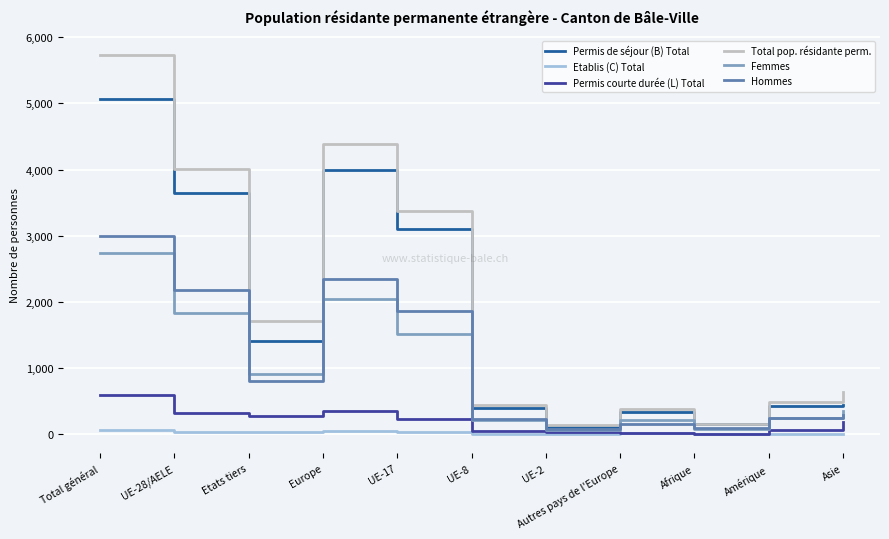

At which category is the sum across all series the highest?

Total général